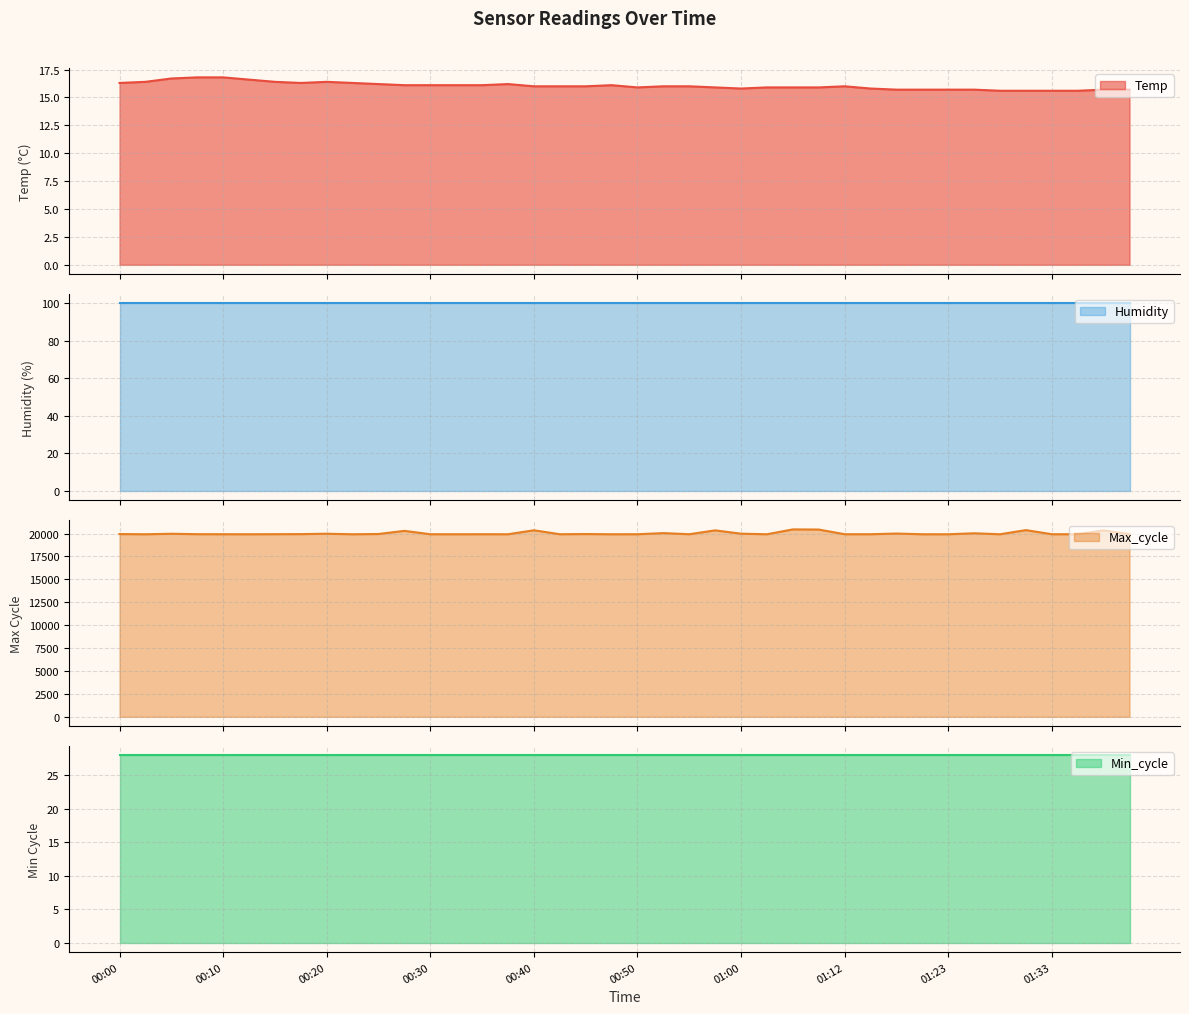

What is the difference between the maximum and minimum values in the Max_cycle series?

530